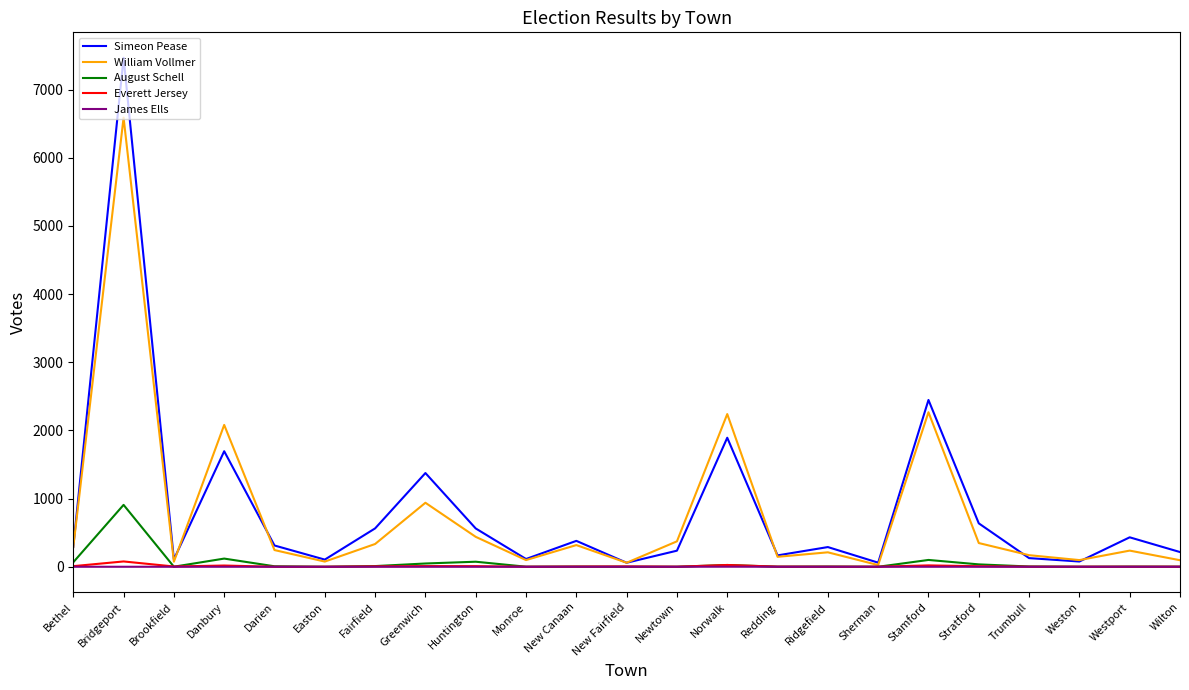

Which series has the widest spread of values?

Simeon Pease